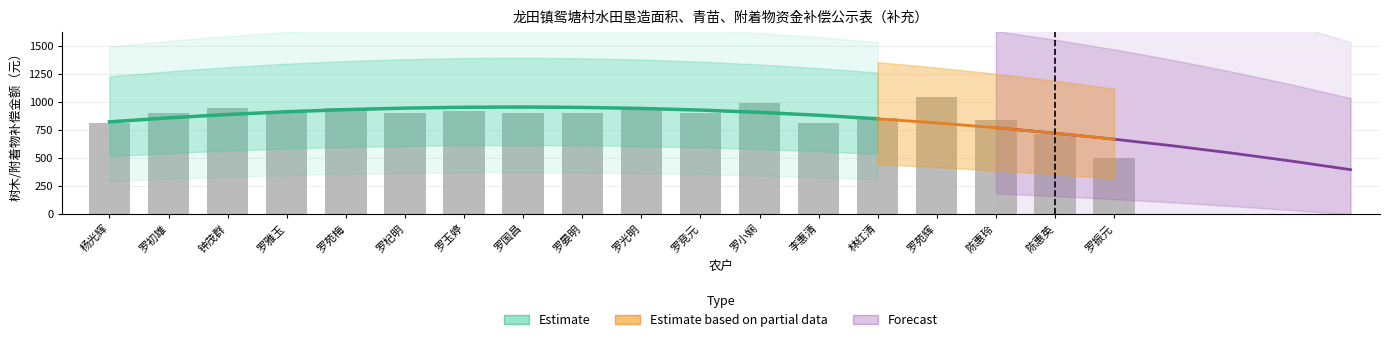

Rank the categories by value from lowest to highest.

罗振元, 陈惠英, 杨光辉, 李惠清, 陈惠玲, 林红清, 罗初雄, 罗雅玉, 罗杞明, 罗国昌, 罗晏明, 罗竞元, 罗玉婷, 罗光明, 钟茂群, 罗苑梅, 罗小娴, 罗苑辉